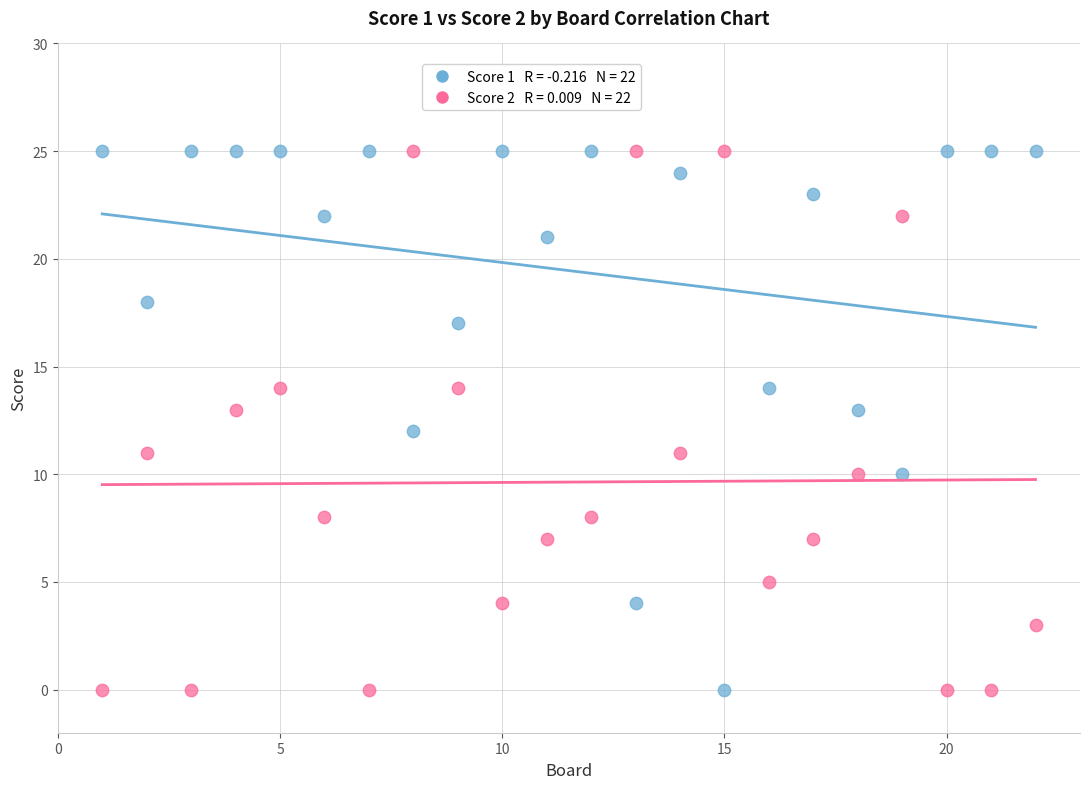

Across all data points, what is the range of X values (max minus min)?

21